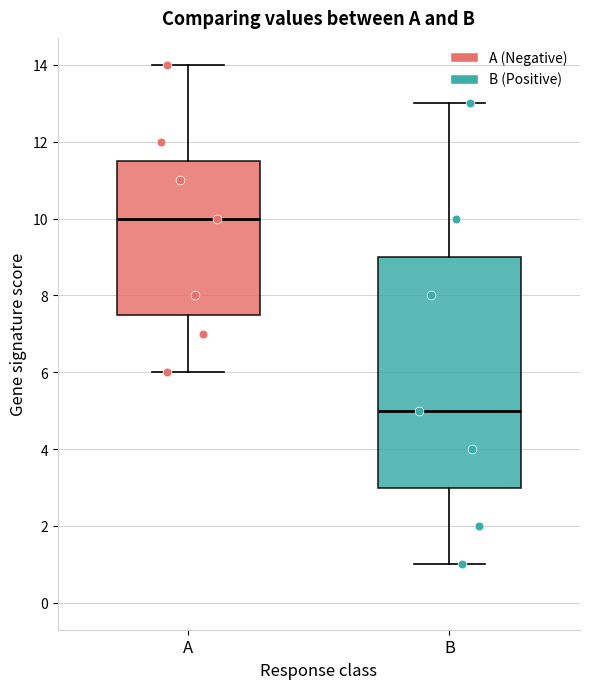

Reading left to right, transcribe this box plot: for each box, give where its median line is, the range the box spans, and where its two whiskers end, as read against the y-axis. The values are not printed on the chart, so give them approximately, as read against the axis.

A: median 10.0, box 7.6 to 11.6, whiskers 6.0 to 14.0
B: median 5.0, box 3.0 to 9.0, whiskers 1.0 to 13.0